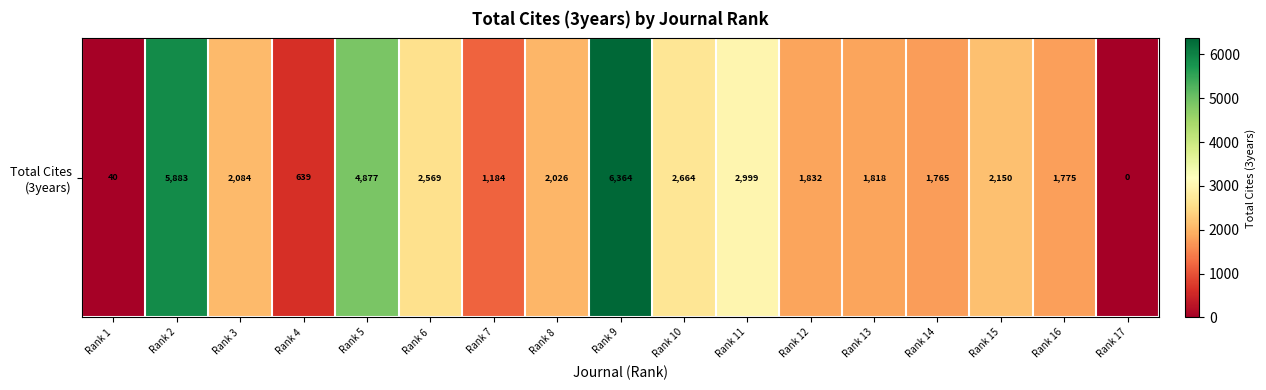

List the labels in order of value, smallest first.

Rank 17, Rank 1, Rank 4, Rank 7, Rank 14, Rank 16, Rank 13, Rank 12, Rank 8, Rank 3, Rank 15, Rank 6, Rank 10, Rank 11, Rank 5, Rank 2, Rank 9